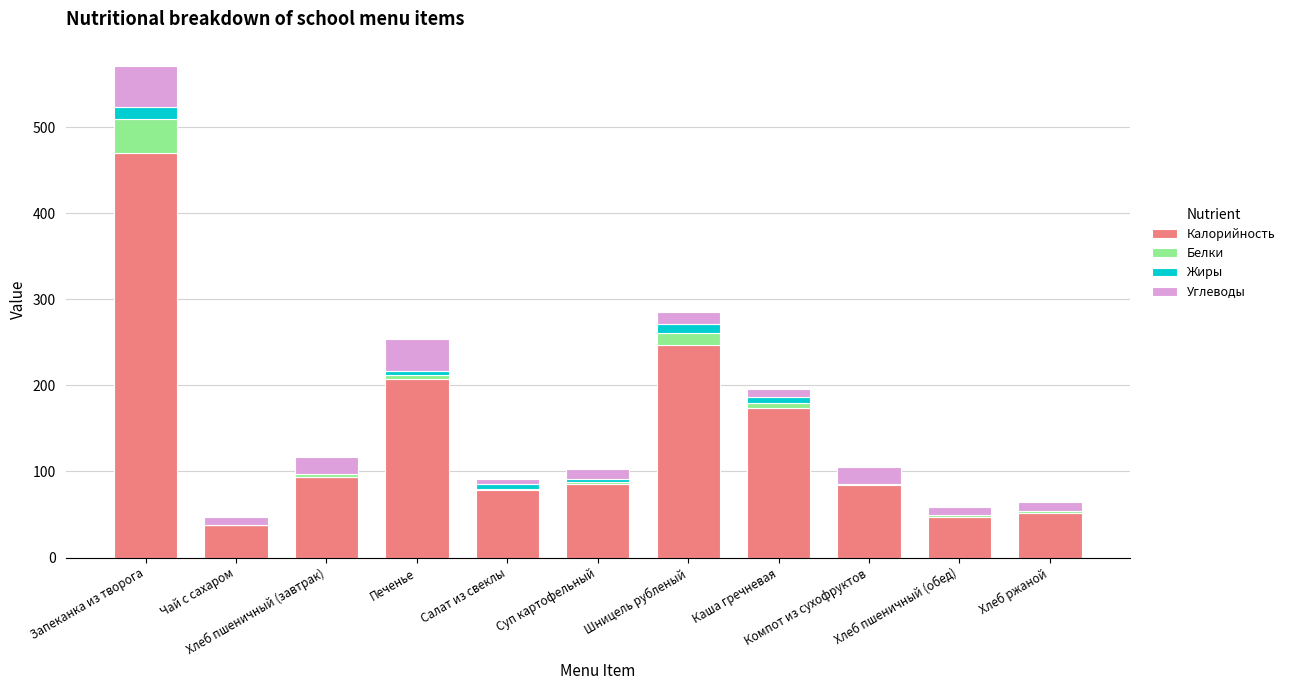

What is the sum of the Углеводы values at Каша гречневая and Чай с сахаром?

19